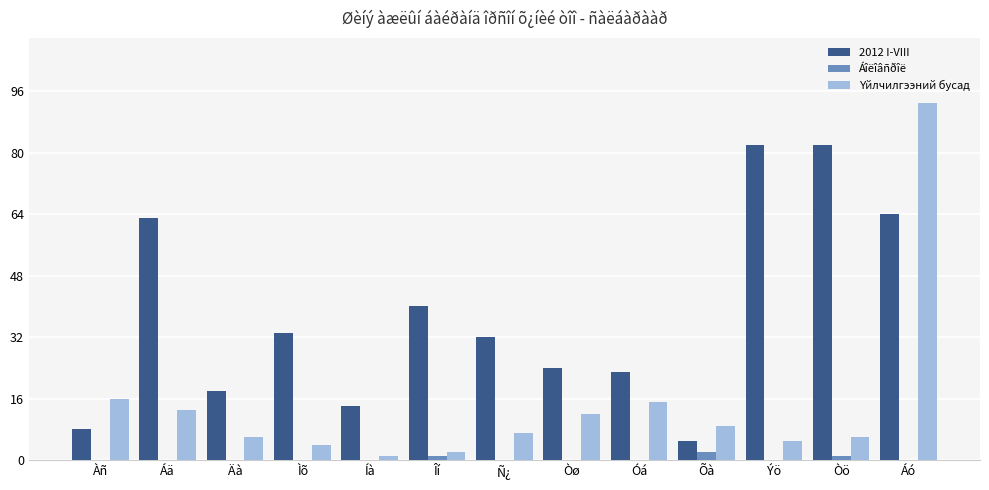

Between Óá and Ýö, which series saw the biggest shift?

2012 I-VIII